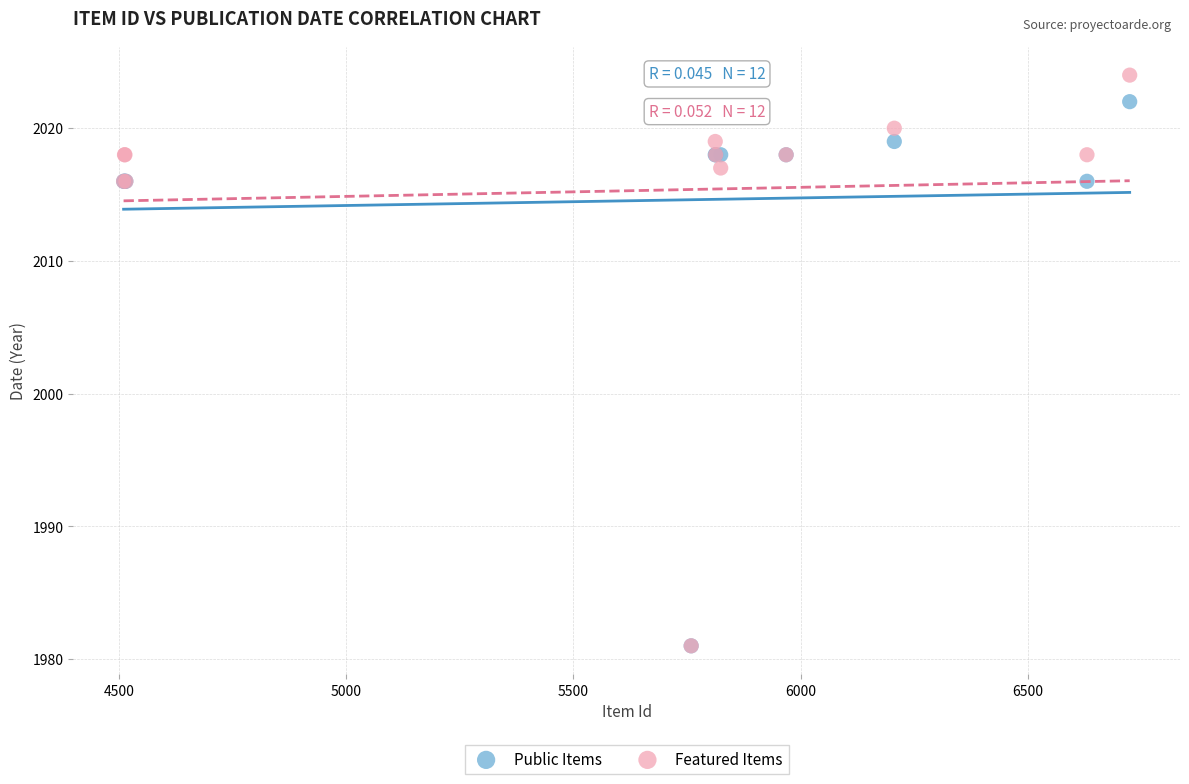

What are all the series names shown in the legend?

Public Items, Featured Items